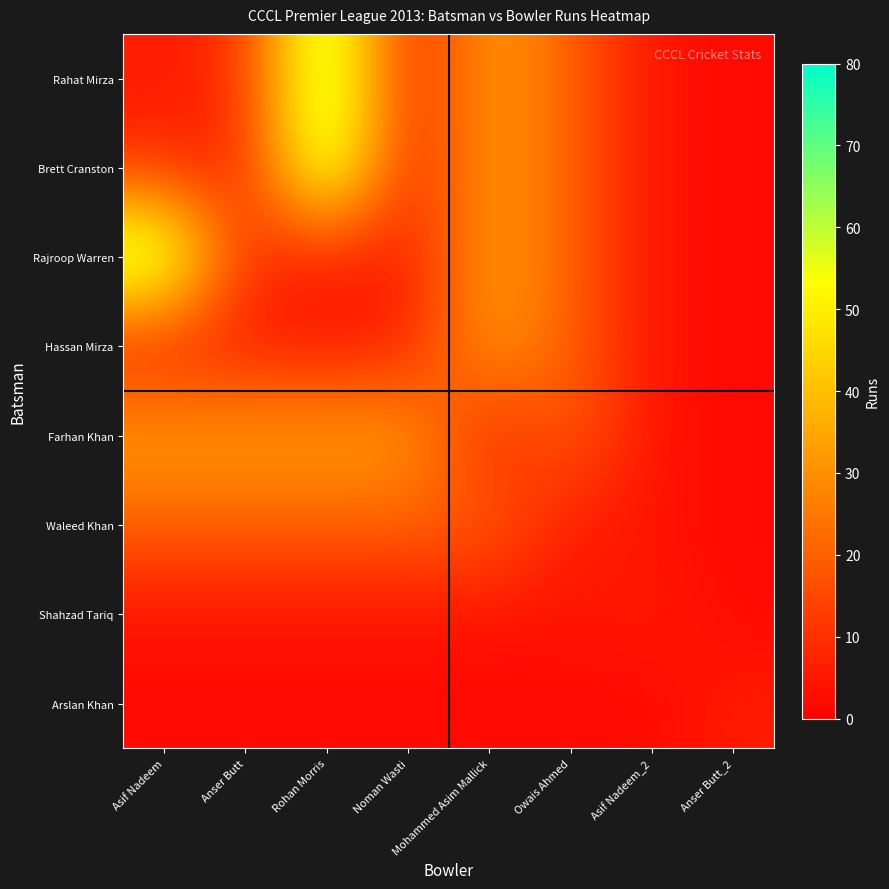

At how many categories does at least one series exceed 24?

5